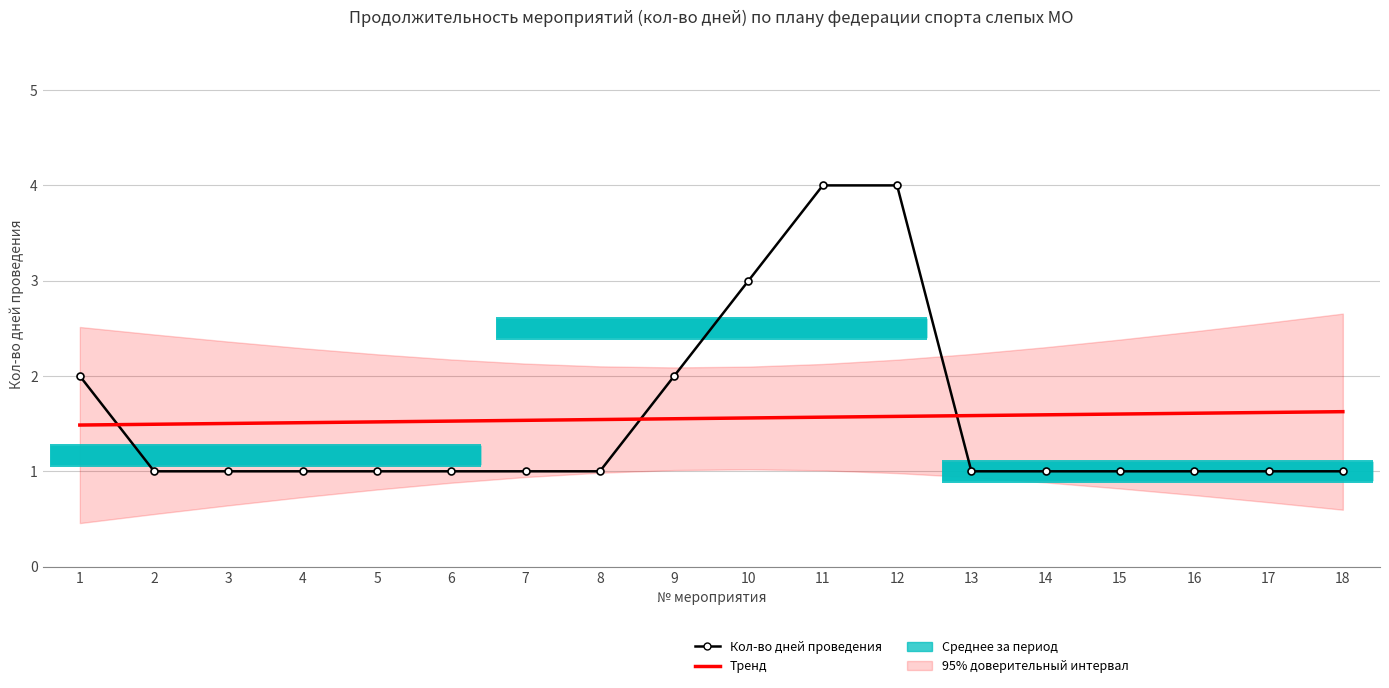

Reading left to right, extract all data points from this chart.

Кол-во дней проведения: 1=2.0	2=1.0	3=1.0	4=1.0	5=1.0	6=1.0	7=1.0	8=1.0	9=2.0	10=3.0	11=4.0	12=4.0	13=1.0	14=1.0	15=1.0	16=1.0	17=1.0	18=1.0
Тренд: 1=1.5	2=1.5	3=1.5	4=1.5	5=1.5	6=1.5	7=1.5	8=1.5	9=1.6	10=1.6	11=1.6	12=1.6	13=1.6	14=1.6	15=1.6	16=1.6	17=1.6	18=1.6